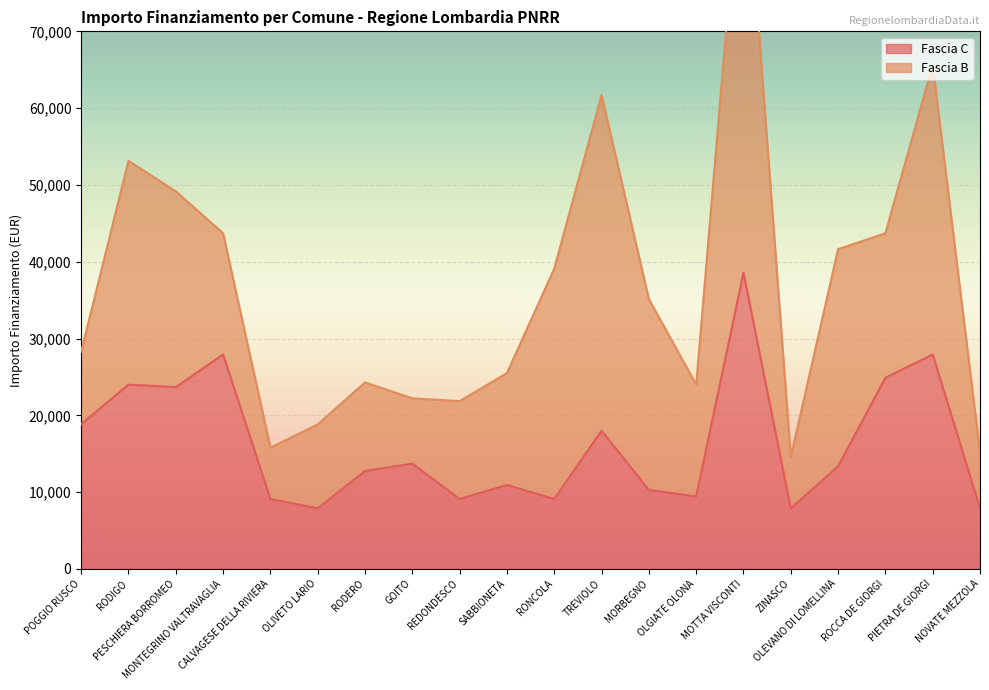

Which category has the highest value across all series?

MOTTA VISCONTI